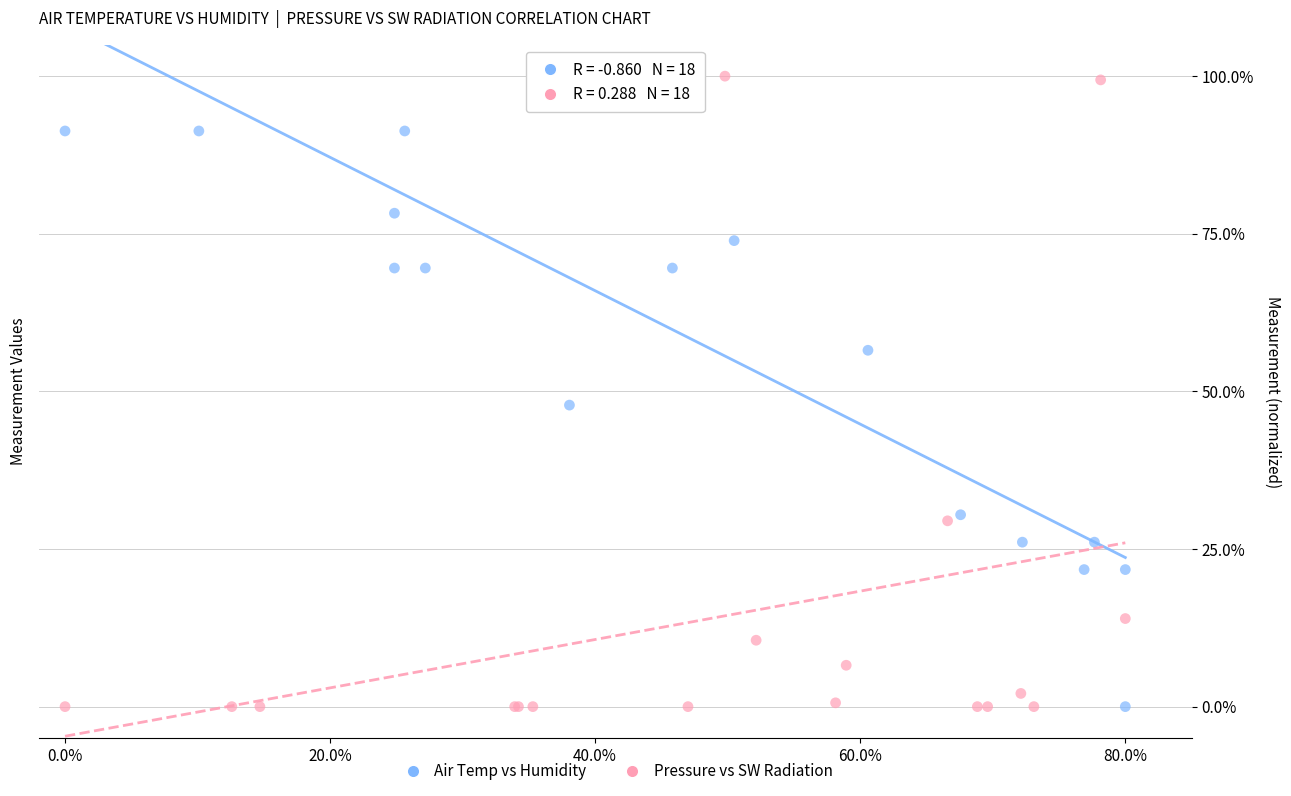

What are all the series names shown in the legend?

Air Temp vs Humidity, Pressure vs SW Radiation